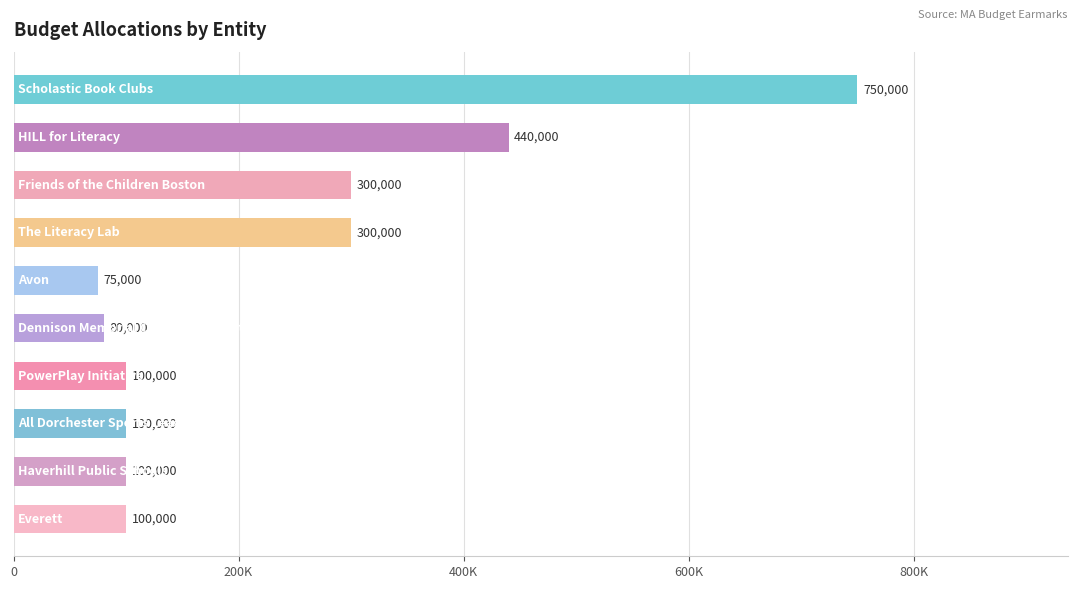

Does the chart contain any negative values?

No